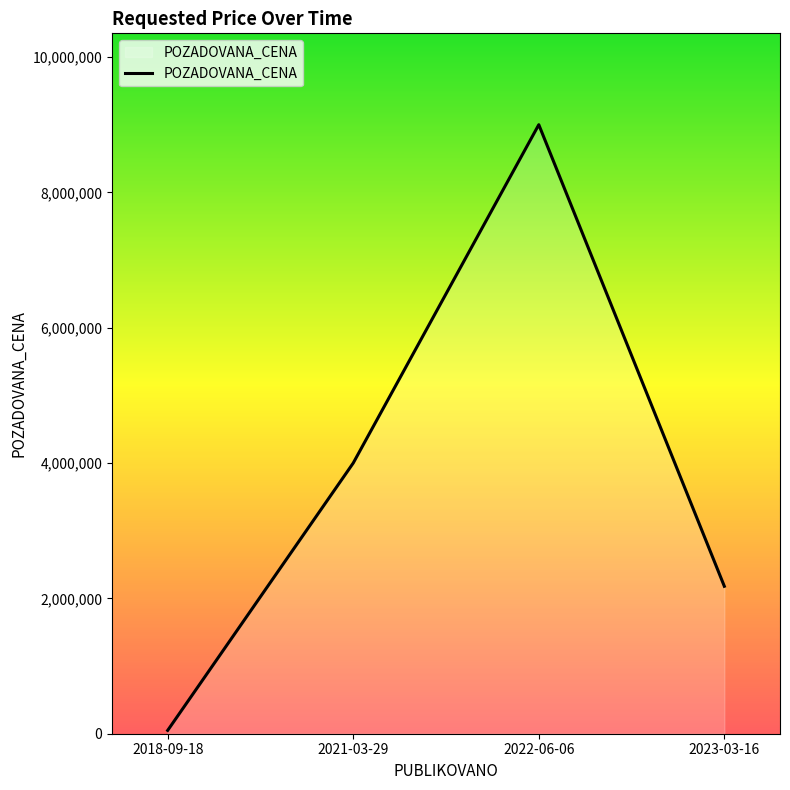

At which category does the chart reach its minimum across all series?

2018-09-18